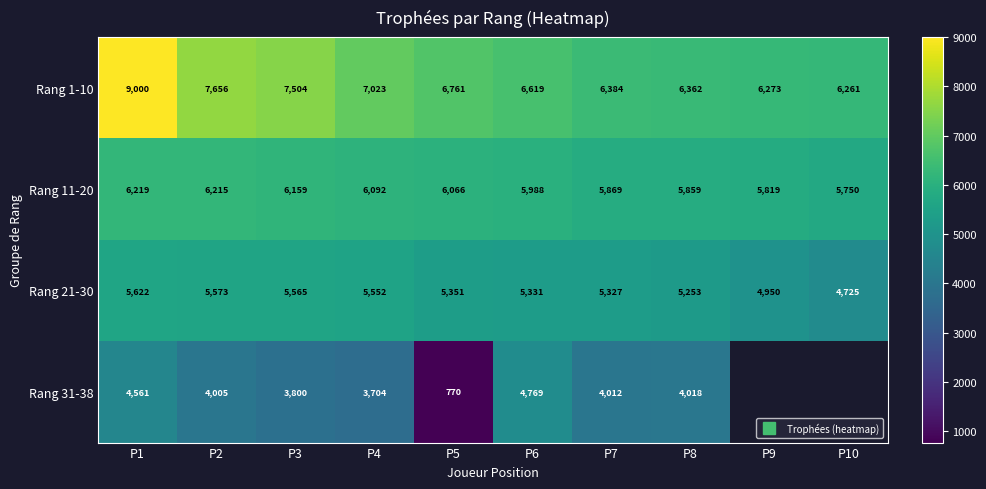

What is the minimum value shown in the chart?

770.0